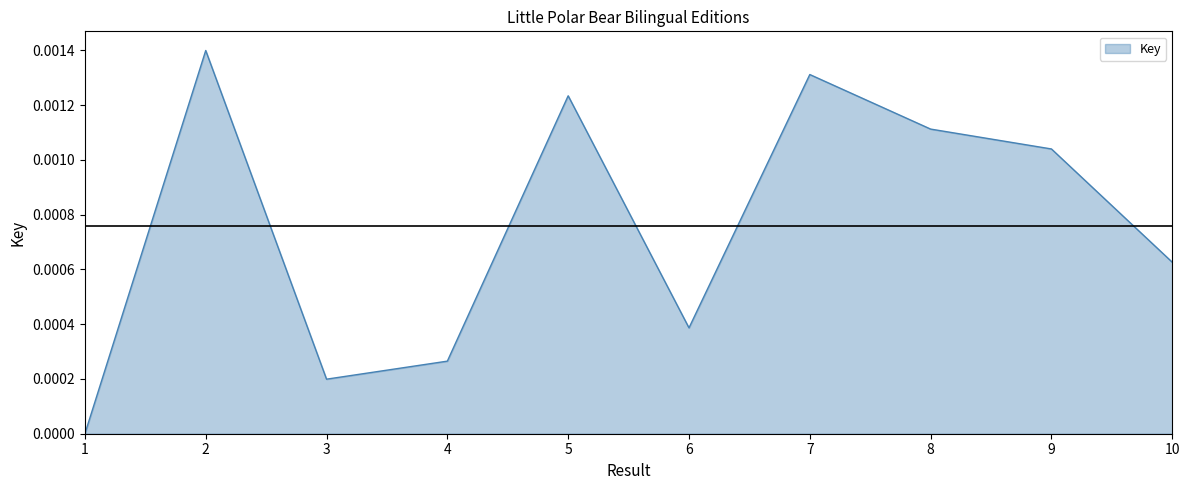

At which category does the data reach its first local peak?

2